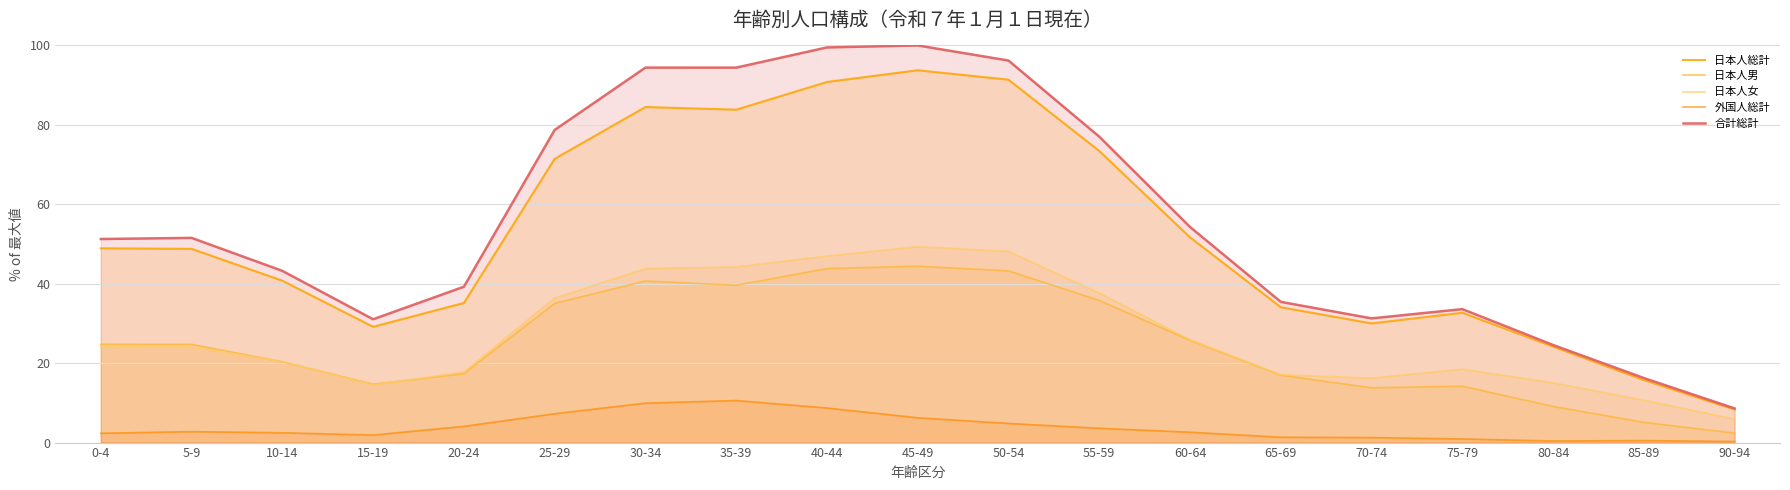

What are all the series names shown in the legend?

日本人総計, 日本人男, 日本人女, 外国人総計, 合計総計